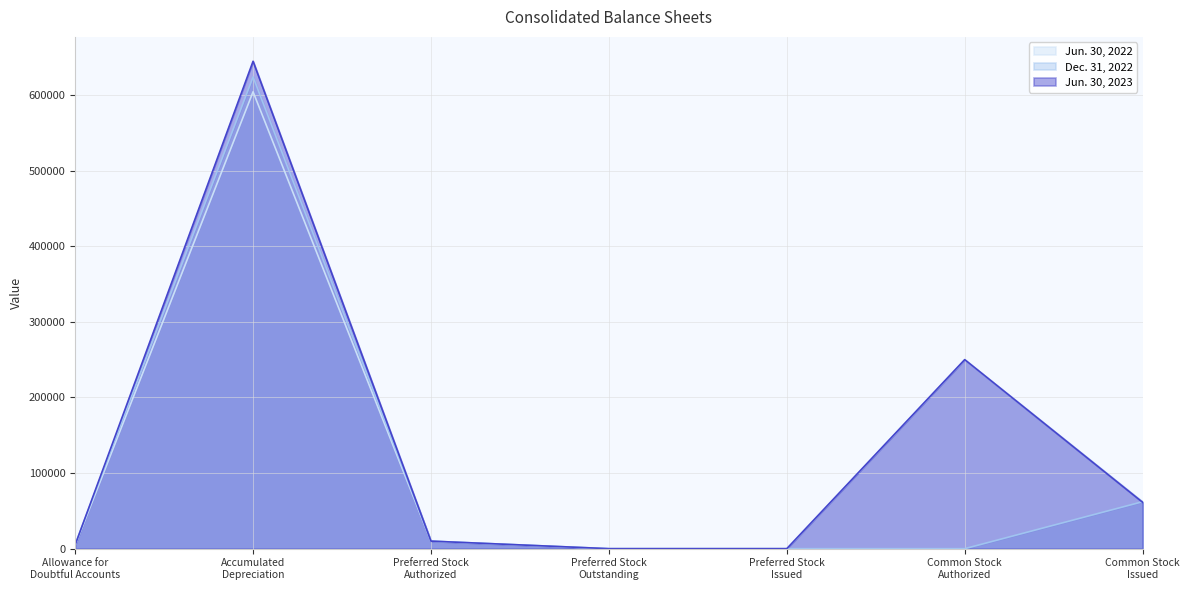

Does the chart display data point markers on the line(s)?

No